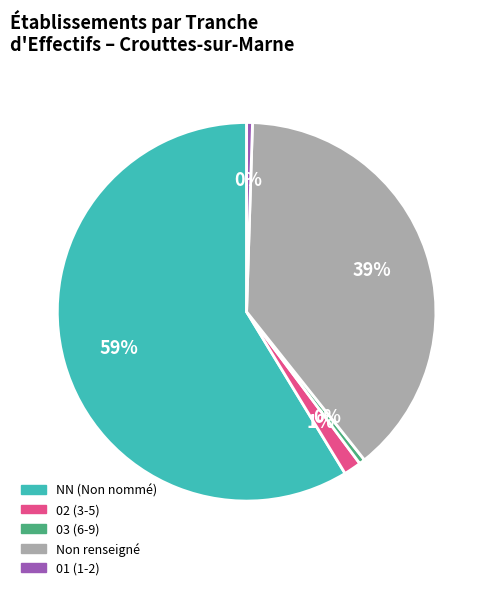

To the nearest percent, what is the average slice percentage?

20%